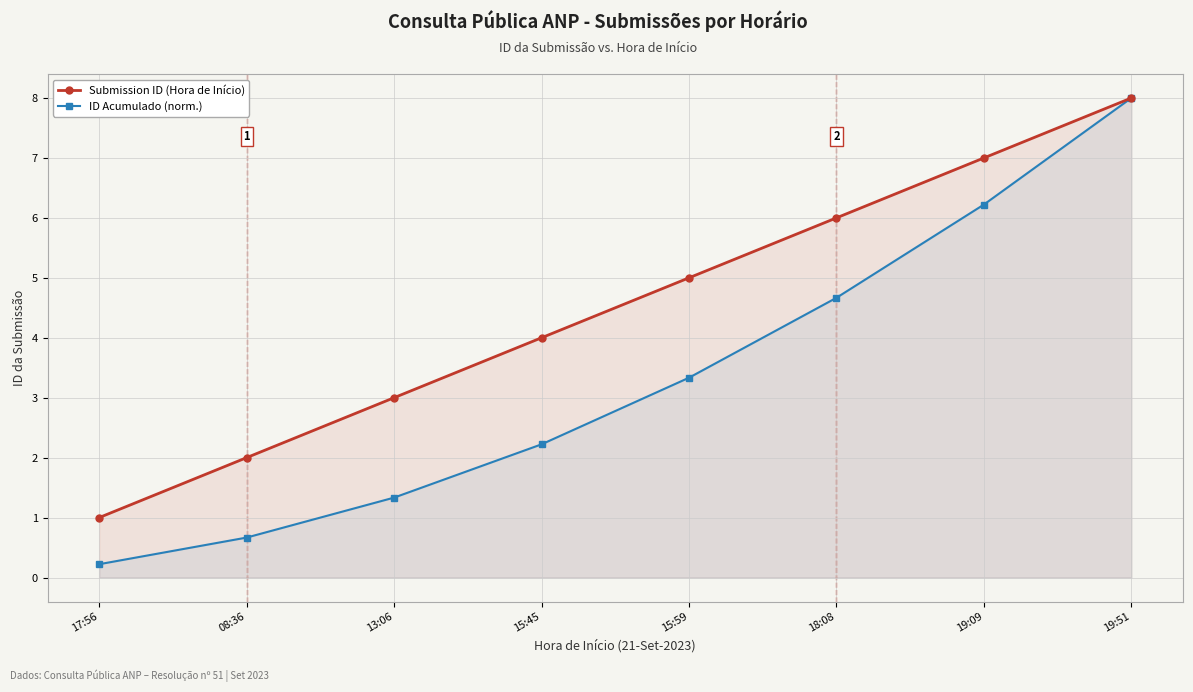

How many series are shown in this chart?

2